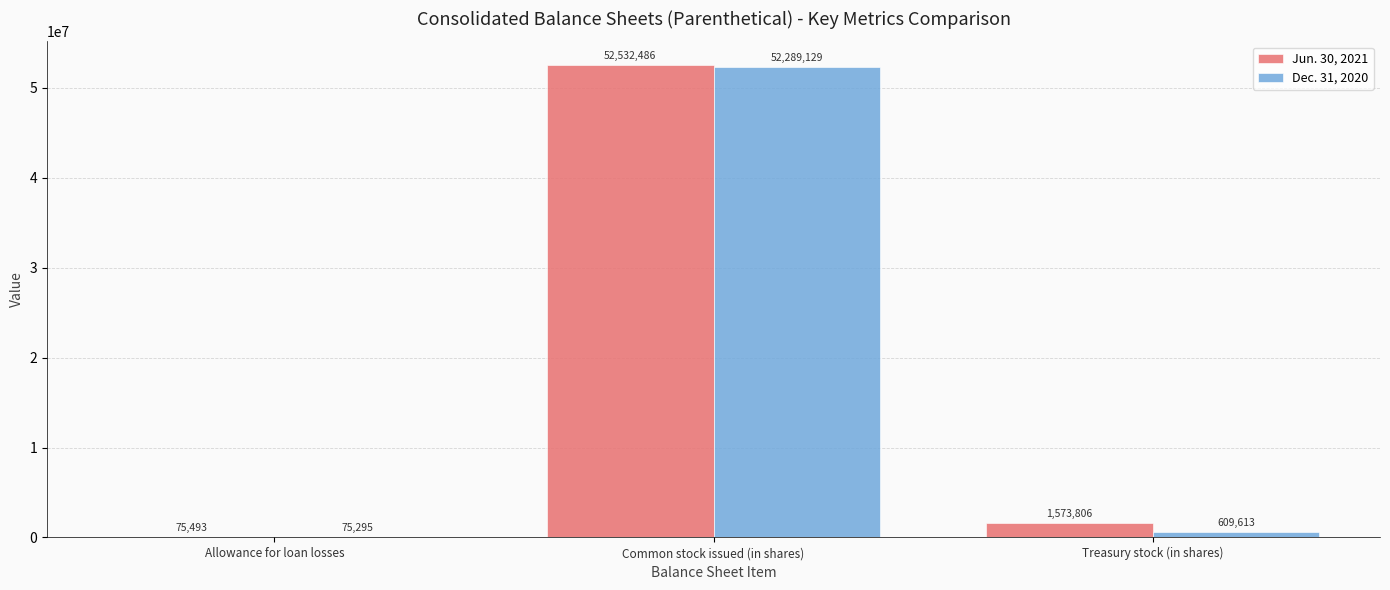

What is the spread (max minus min) of values at Allowance for loan losses?

198